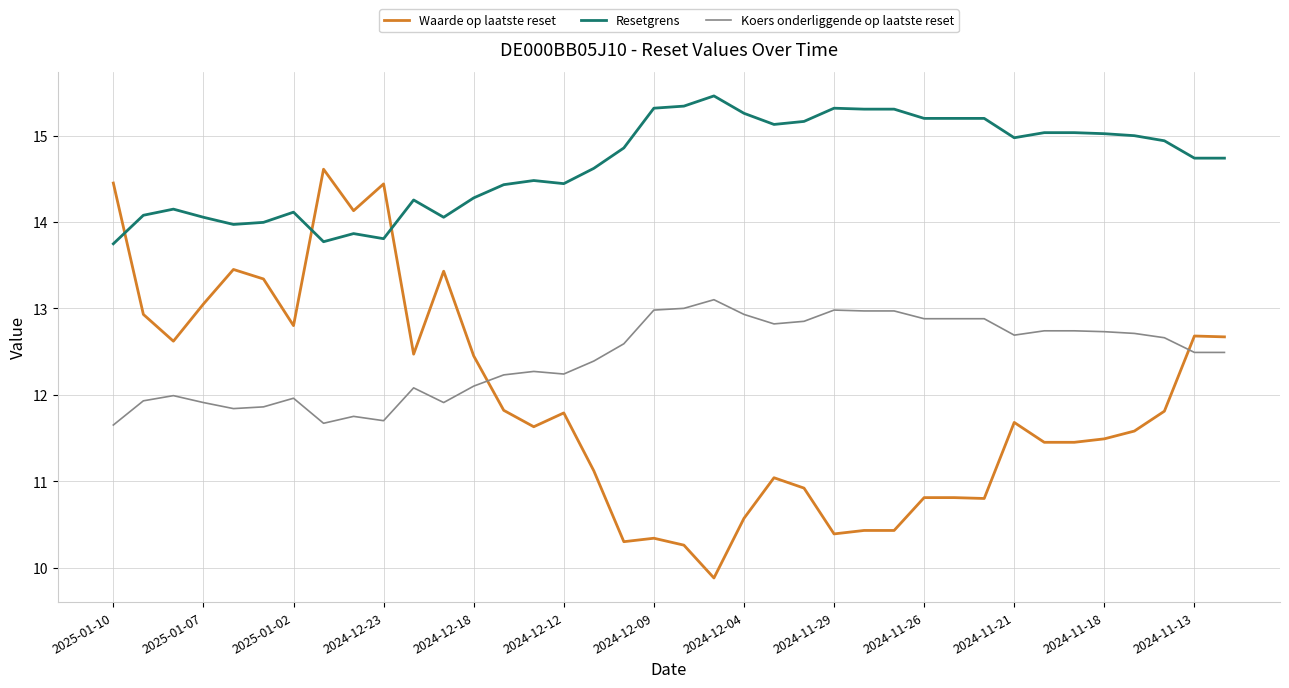

True or false: Koers onderliggende op laatste reset and Resetgrens intersect in this chart.

False